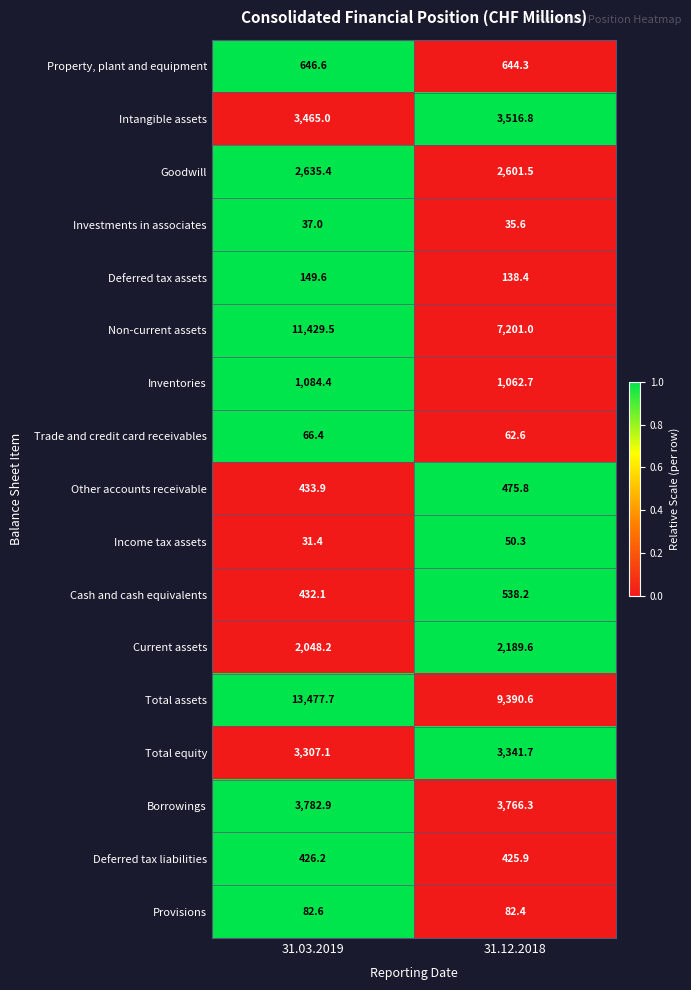

What is the total value across all series at 31.03.2019?

43536.0